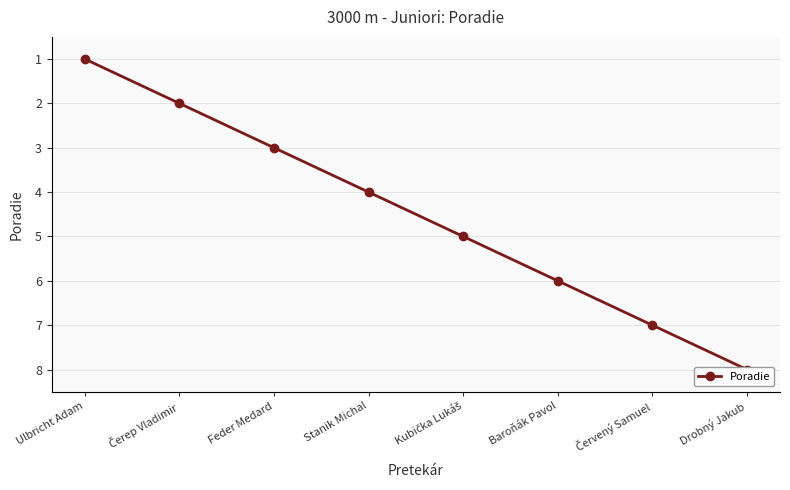

Which label corresponds to the largest value in the chart?

Drobný Jakub